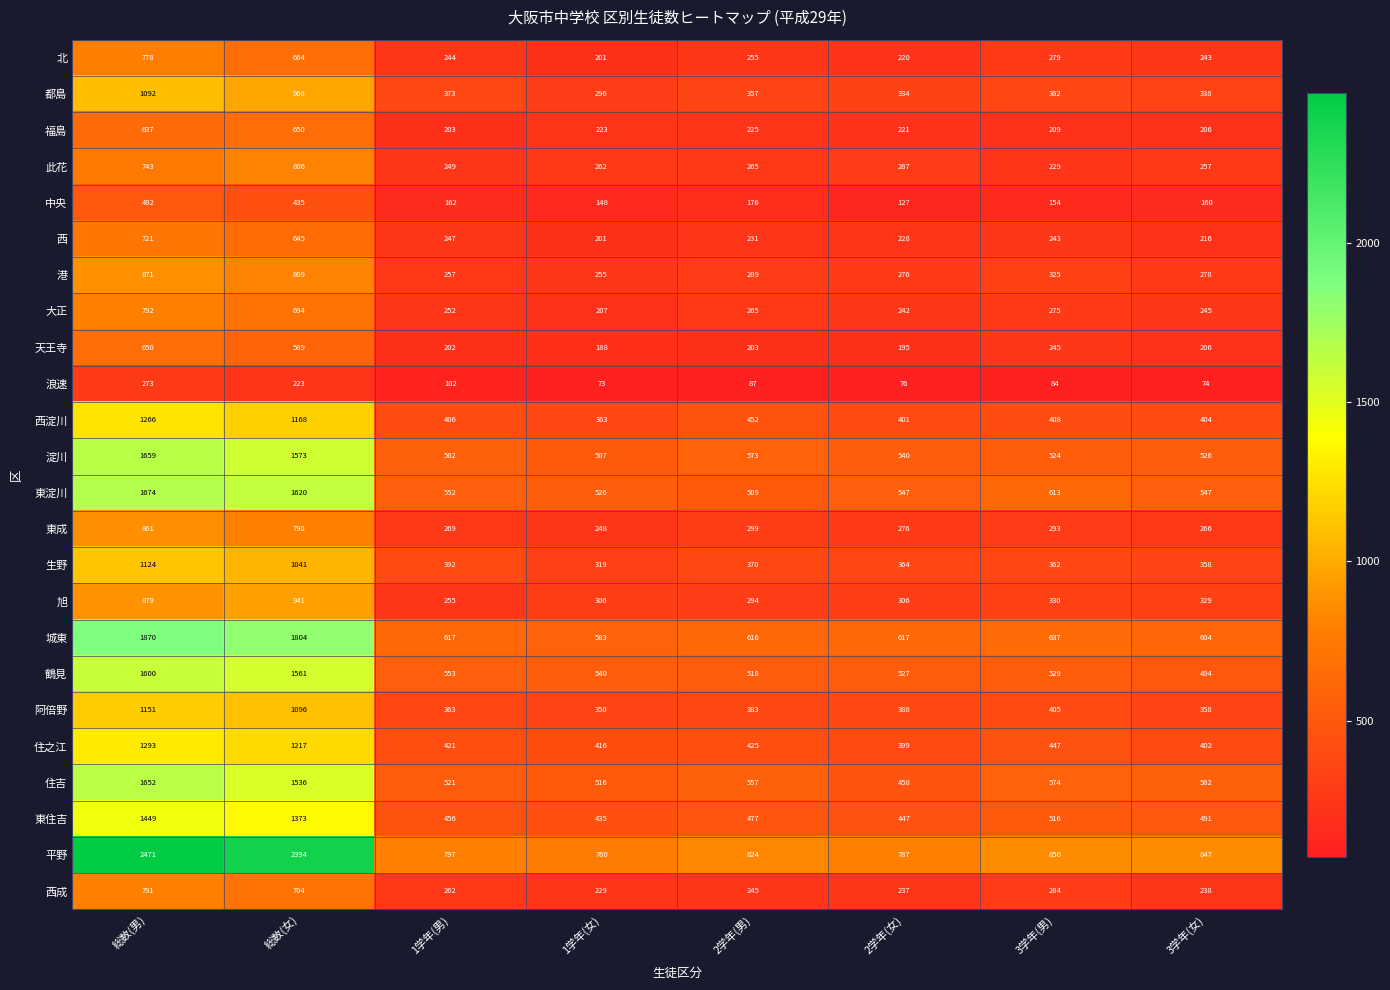

What is the smallest value displayed?

73